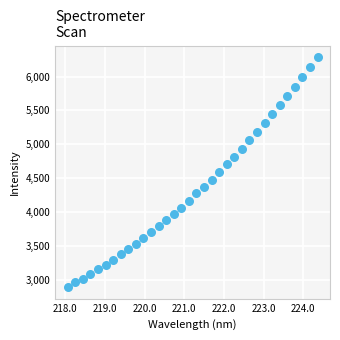

What is the range of Y values (max minus min)?

3401.7